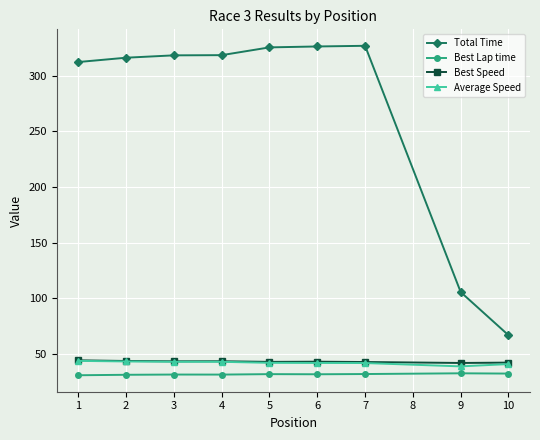

What is the maximum value shown in the chart?

326.9